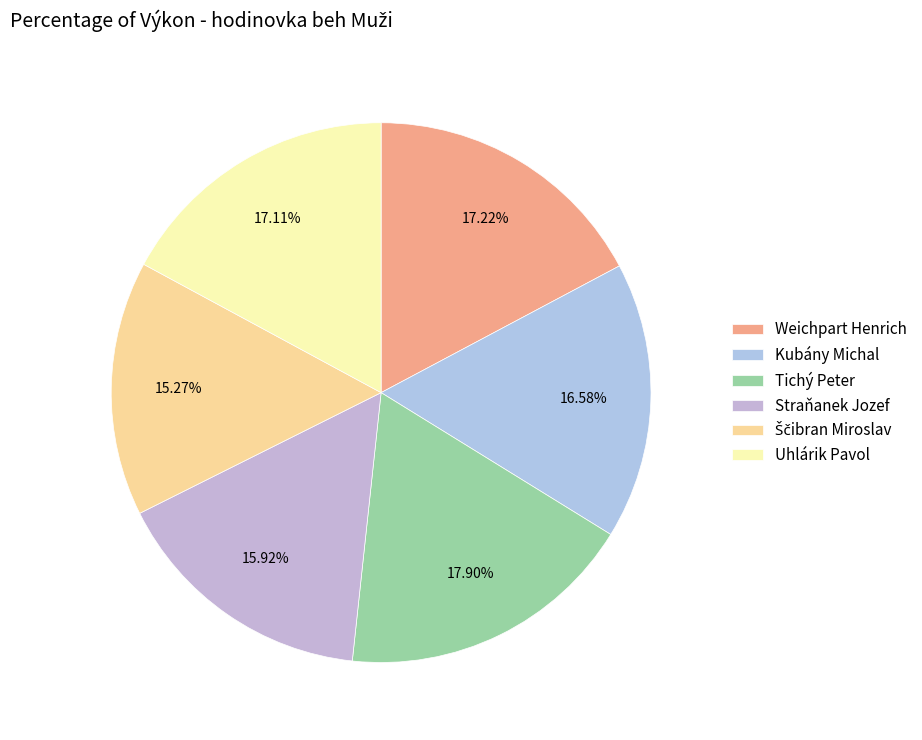

How many slices are in this pie chart?

6